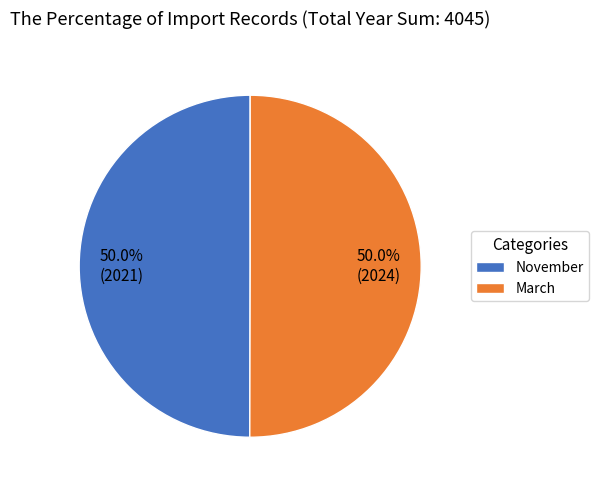

To the nearest percent, what is the combined percentage of November and March?

100%